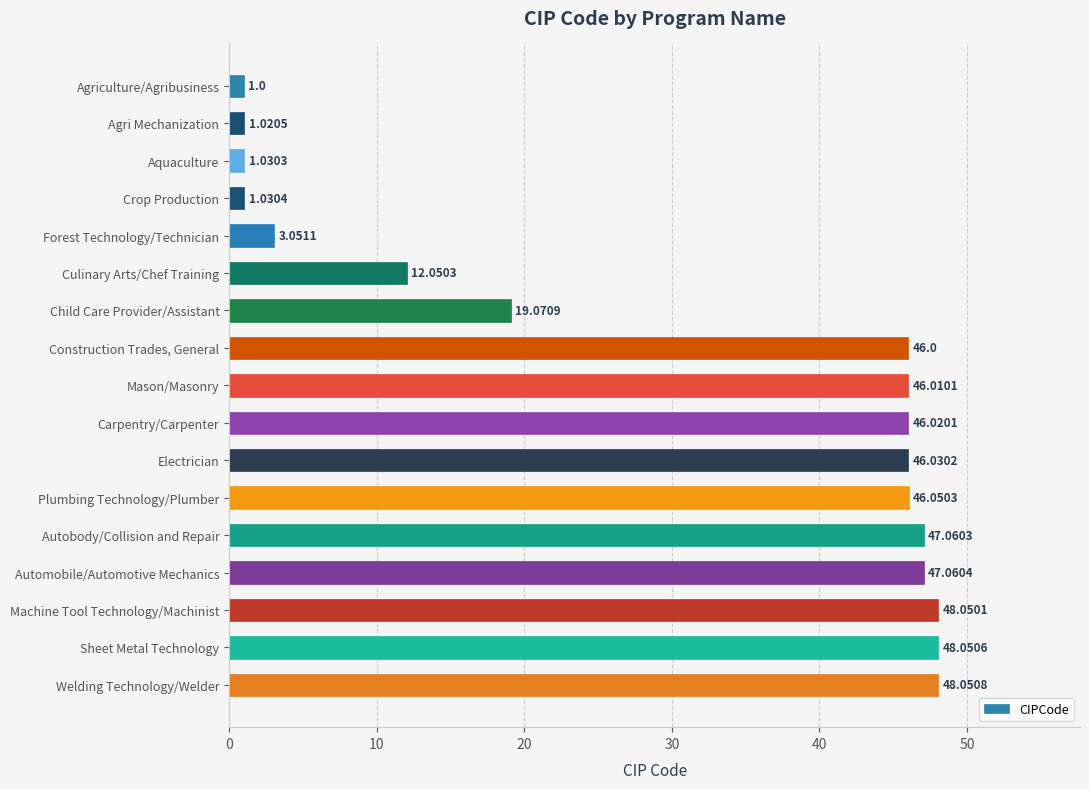

Where is the data nearest to the value 24?

Child Care Provider/Assistant